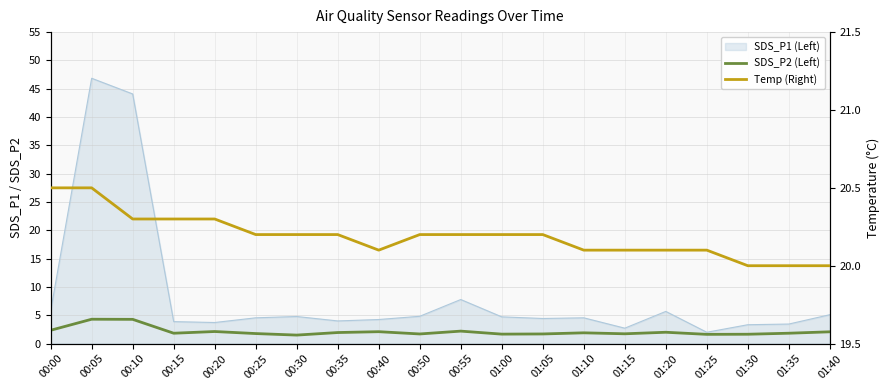

Rank the categories by SDS_P2 (Left) value from highest to lowest.

00:05, 00:10, 00:00, 00:55, 00:20, 00:40, 01:40, 01:20, 00:35, 01:10, 00:15, 01:35, 00:25, 01:15, 00:50, 01:05, 01:00, 01:30, 01:25, 00:30